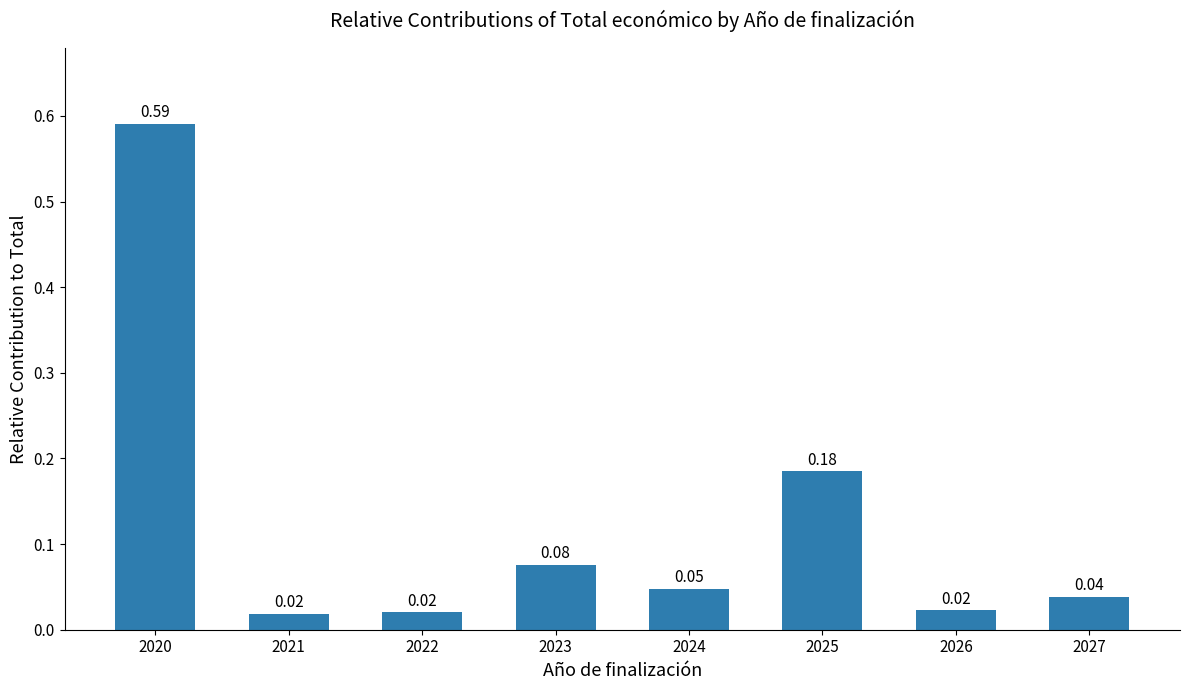

What is the sum of all values?

1.0